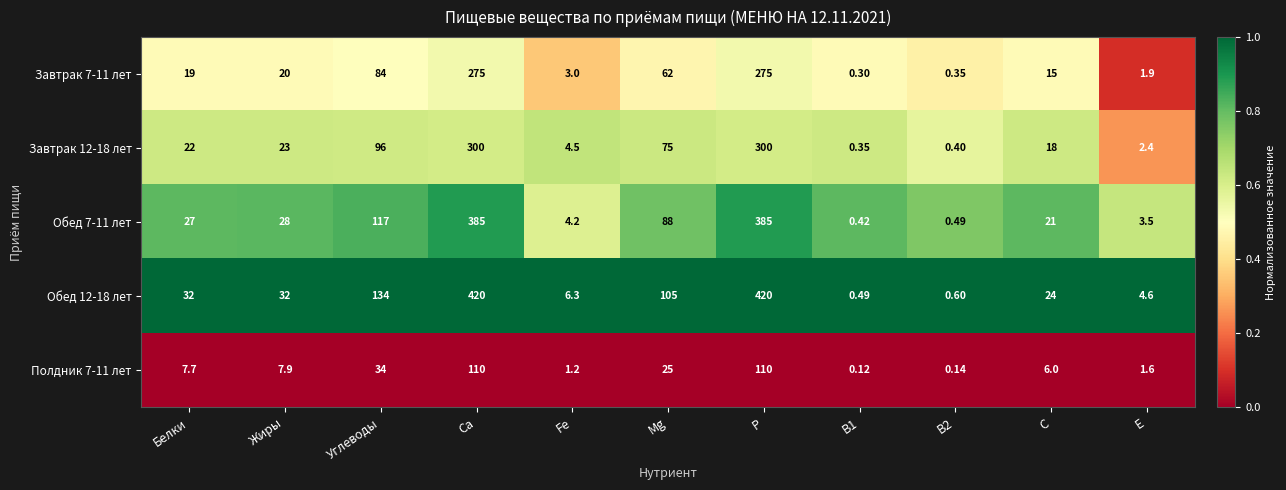

What is the maximum value shown in the chart?

420.0